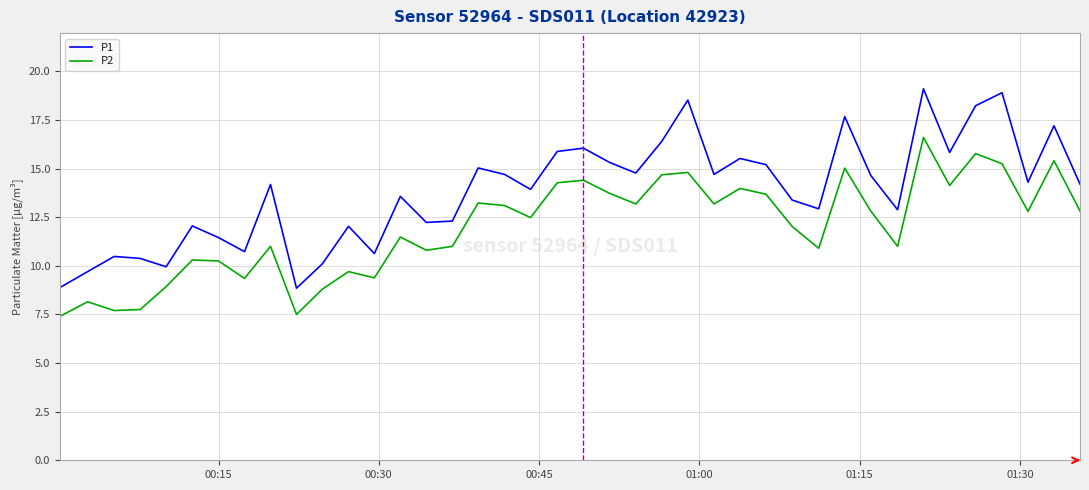

True or false: P2 and P1 intersect in this chart.

False